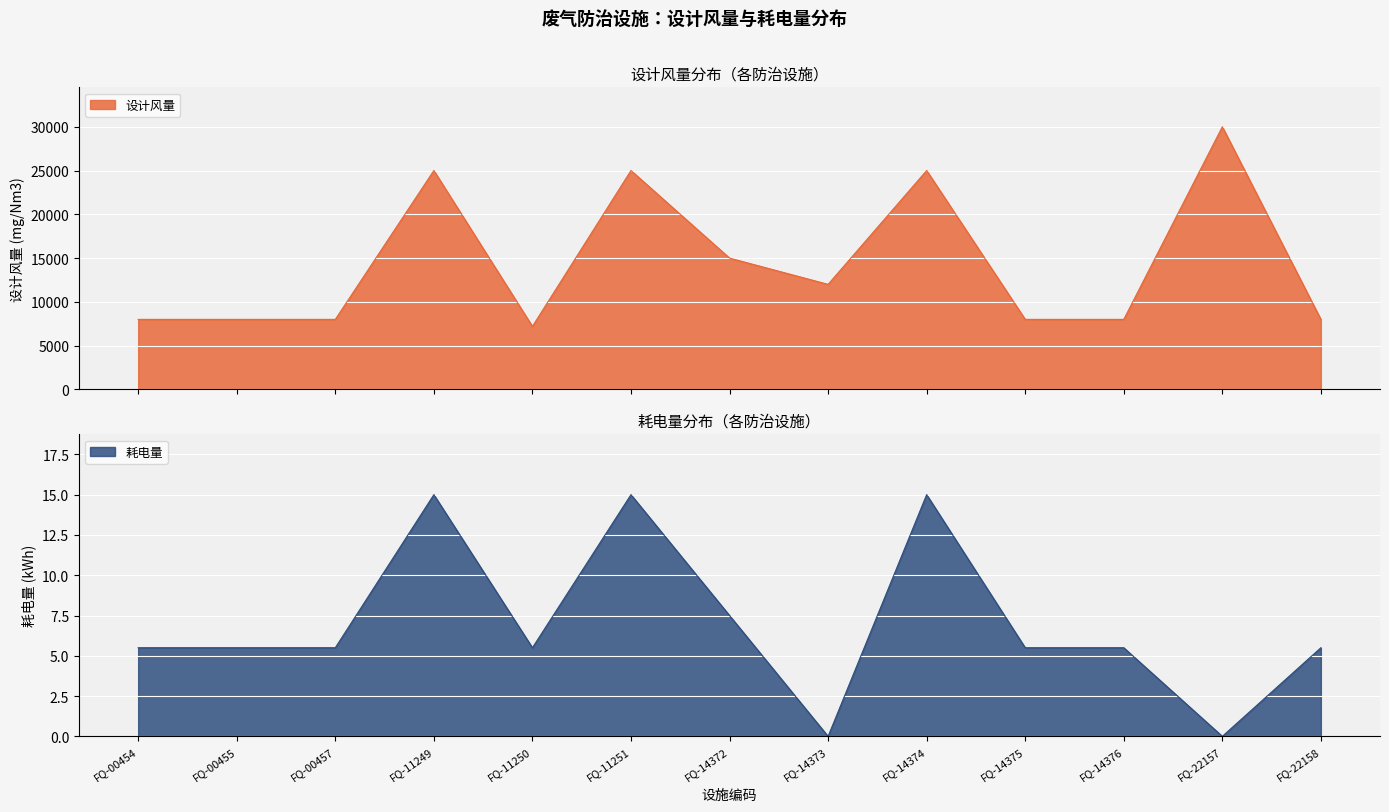

What is the greatest value displayed?

30000.0